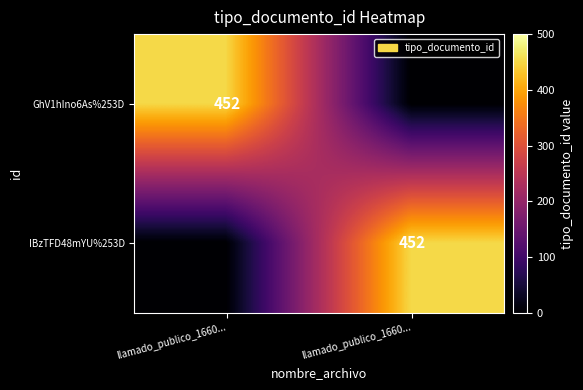

Which series has the largest total across all categories?

GhV1hIno6As%253D